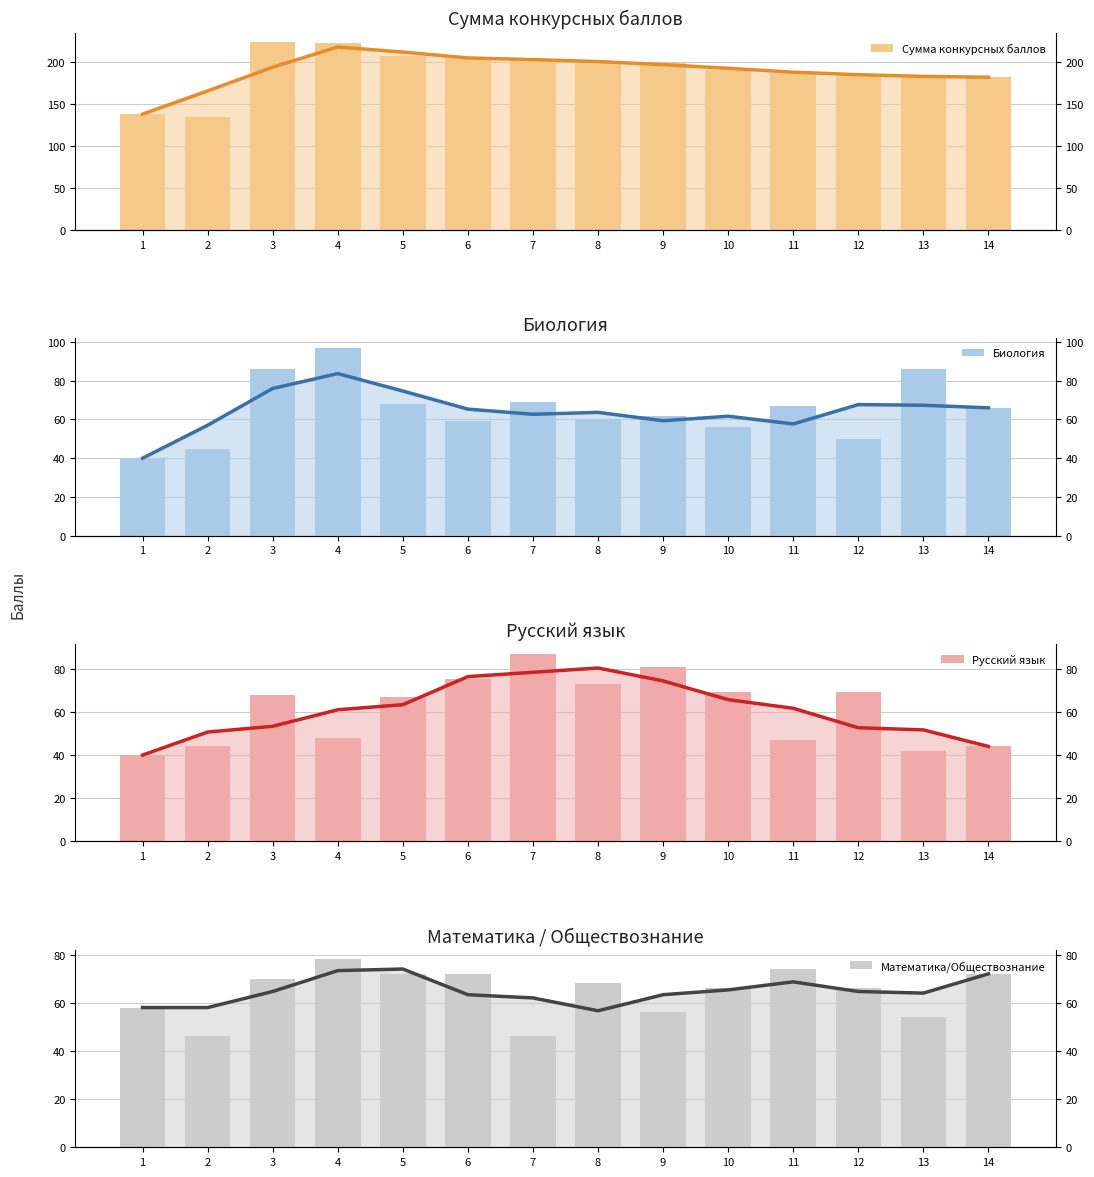

Which series changed the most between 2 and 11?

Сумма конкурсных баллов